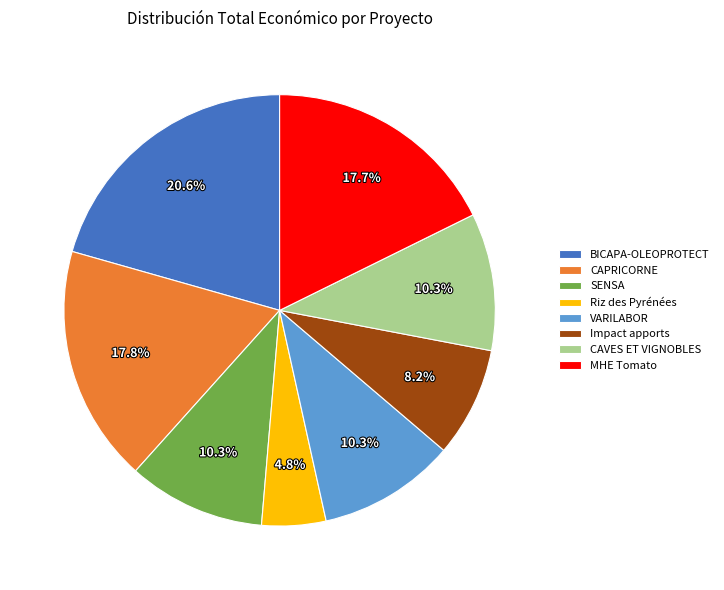

How many segments does this pie chart have?

8